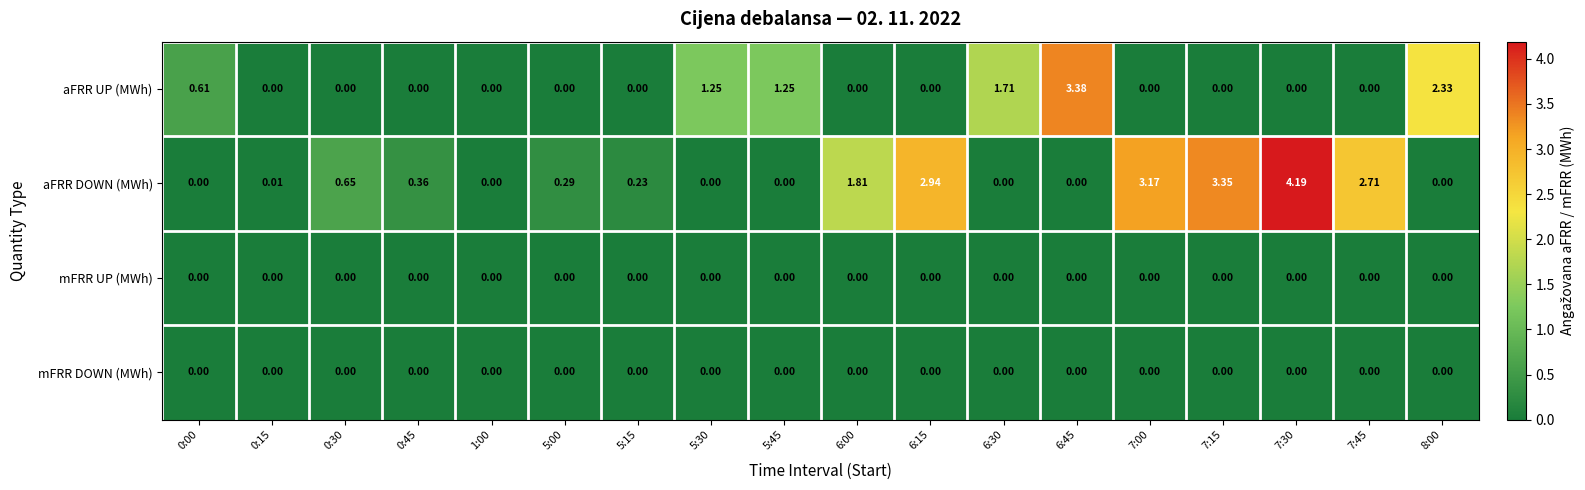

Between 7:00 and 7:15, which series saw the biggest shift?

aFRR DOWN (MWh)